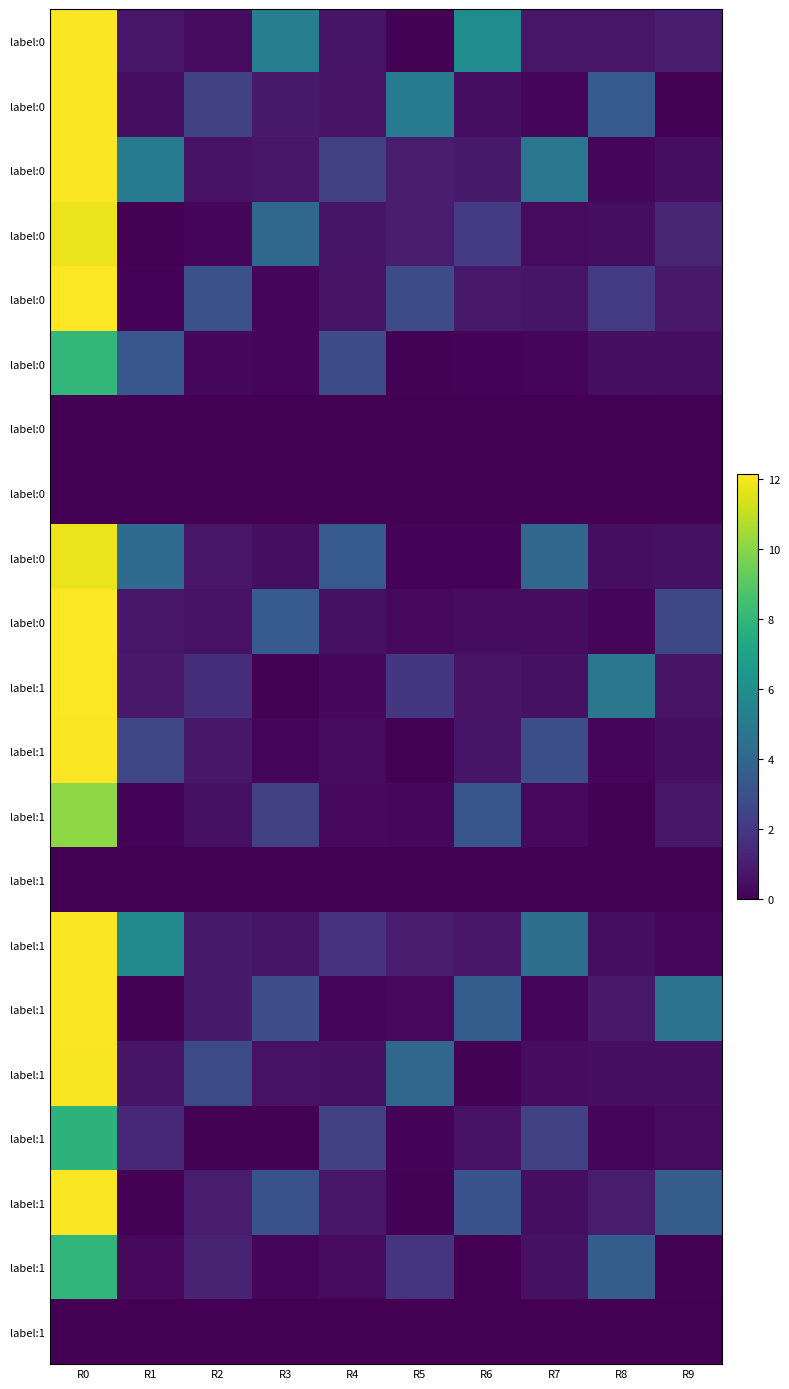

Count the number of data series in this chart.

21